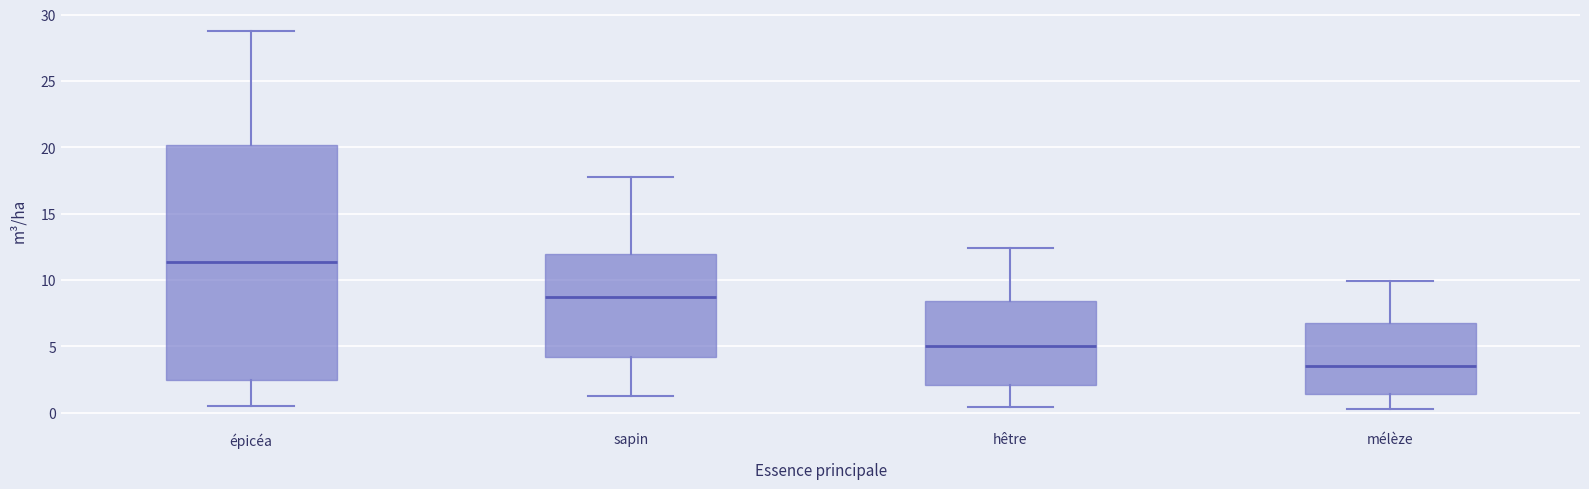

Where does the lower whisker of the box for hêtre end on the y-axis? The values are not printed on the chart, so give them approximately, as read against the axis.

0.5